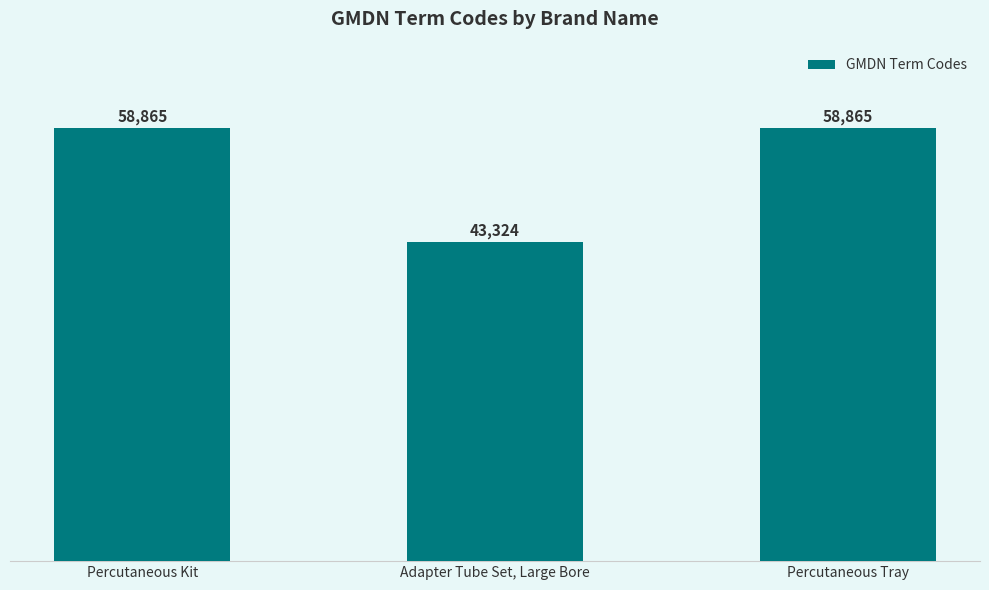

What is the approximate value at Adapter Tube Set, Large Bore, to the nearest 100?

43300